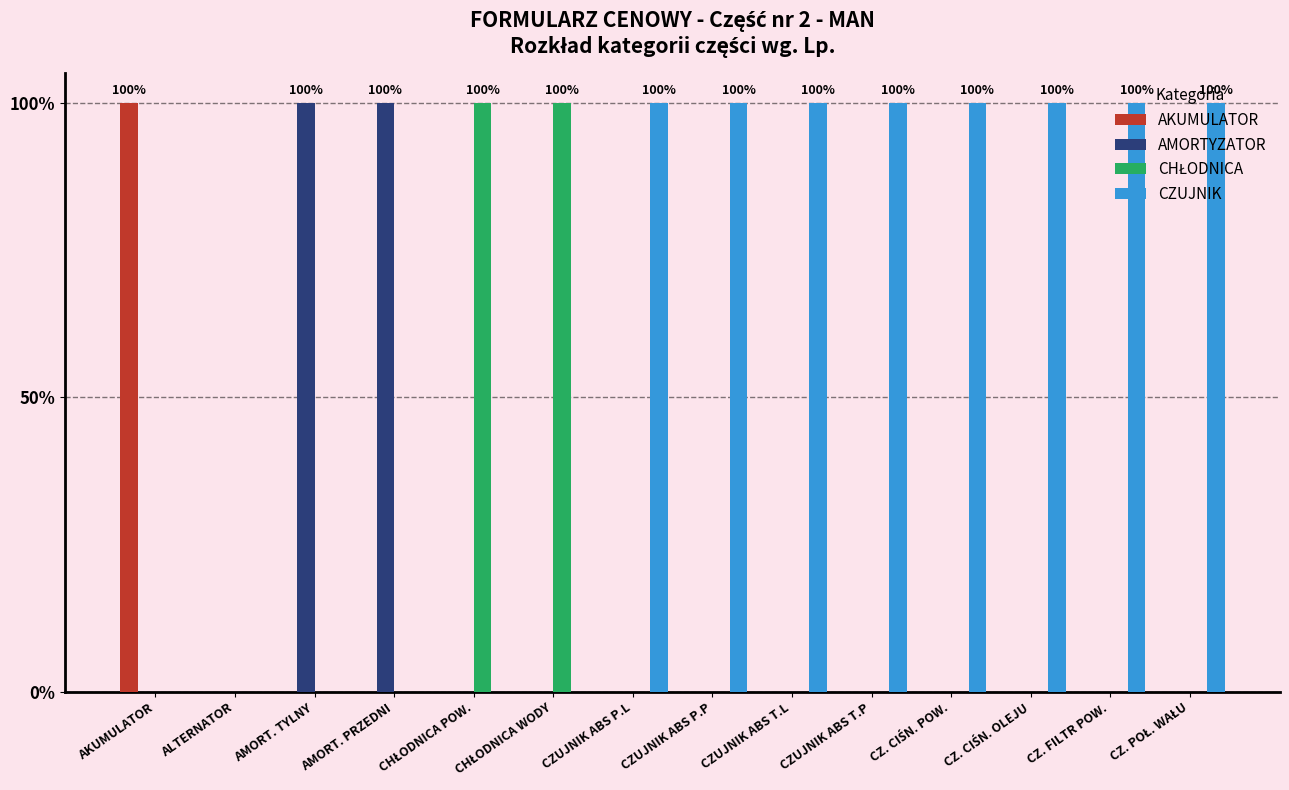

How many AMORTYZATOR values are between 0 and 1?

14